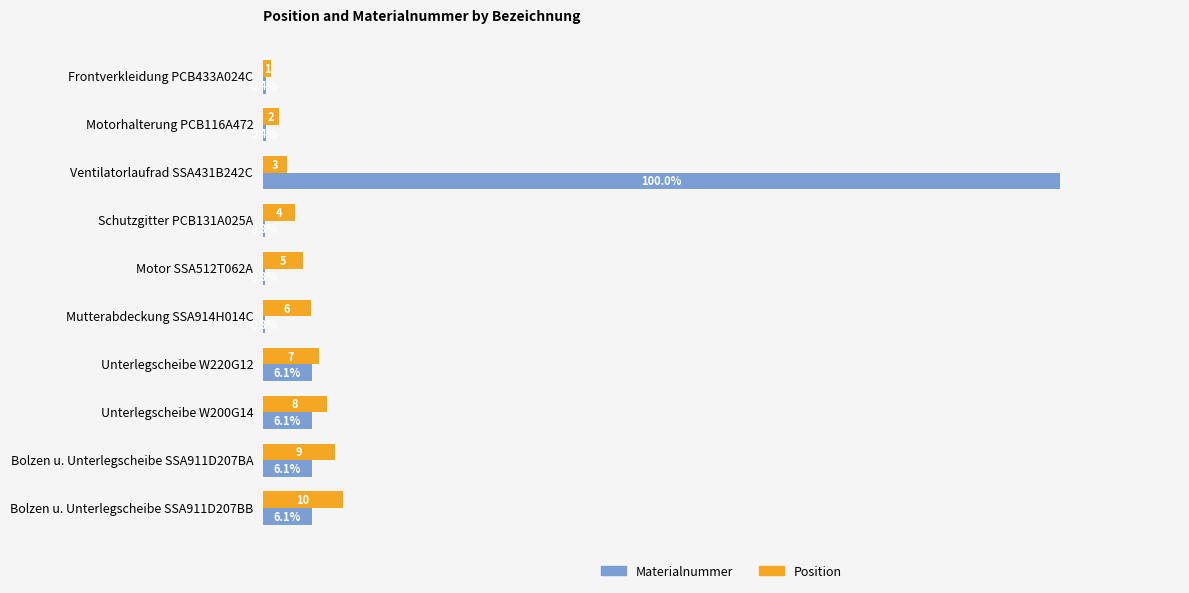

Which series changed the most between Ventilatorlaufrad SSA431B242C and Bolzen u. Unterlegscheibe SSA911D207BA?

Materialnummer